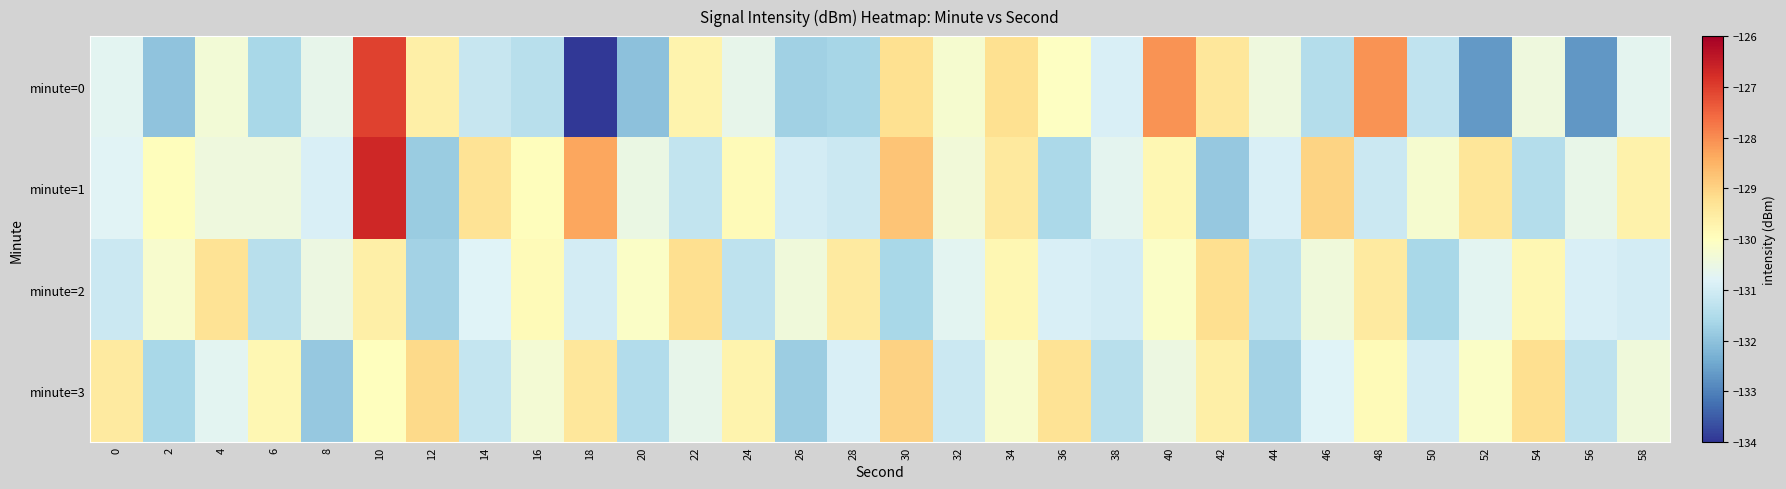

At which category is the sum across all series the highest?

10